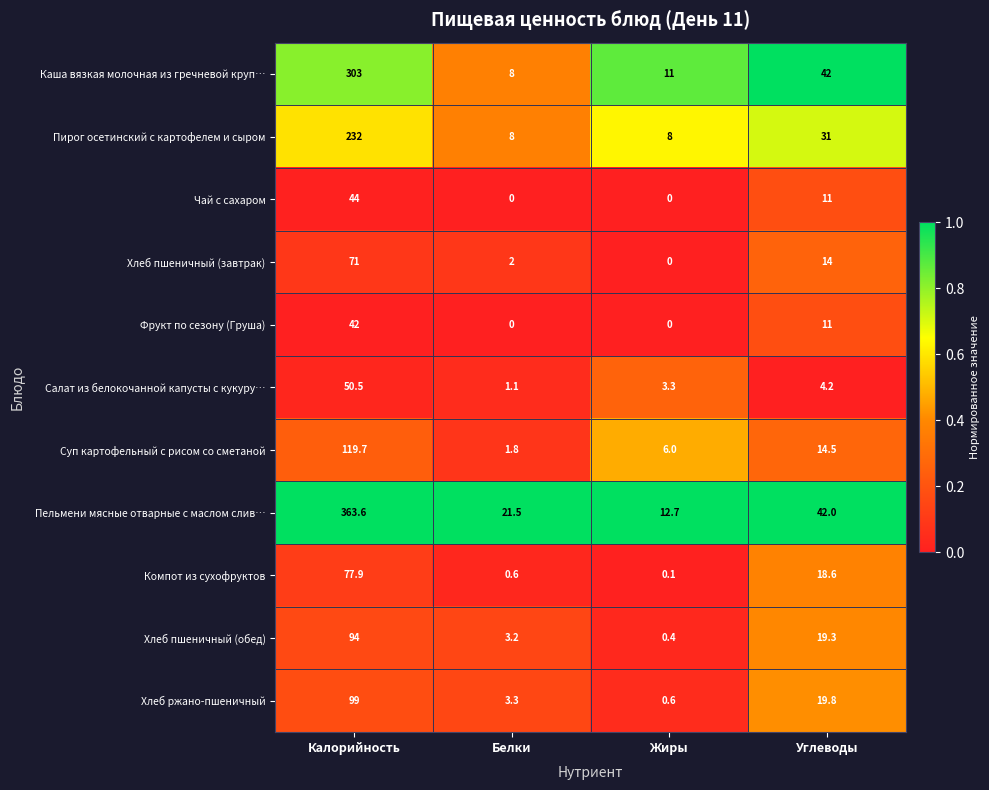

What is the greatest value displayed?

363.6